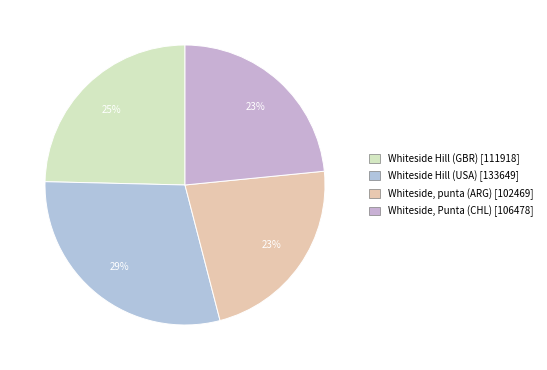

Does any single category account for the majority?

No